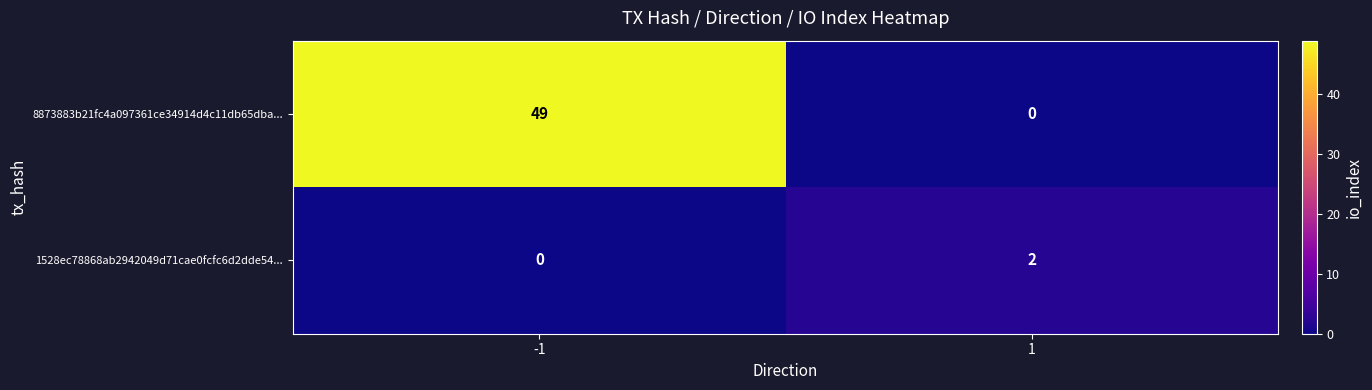

Which series has the largest total across all categories?

8873883b21fc4a097361ce34914d4c11db65dba...